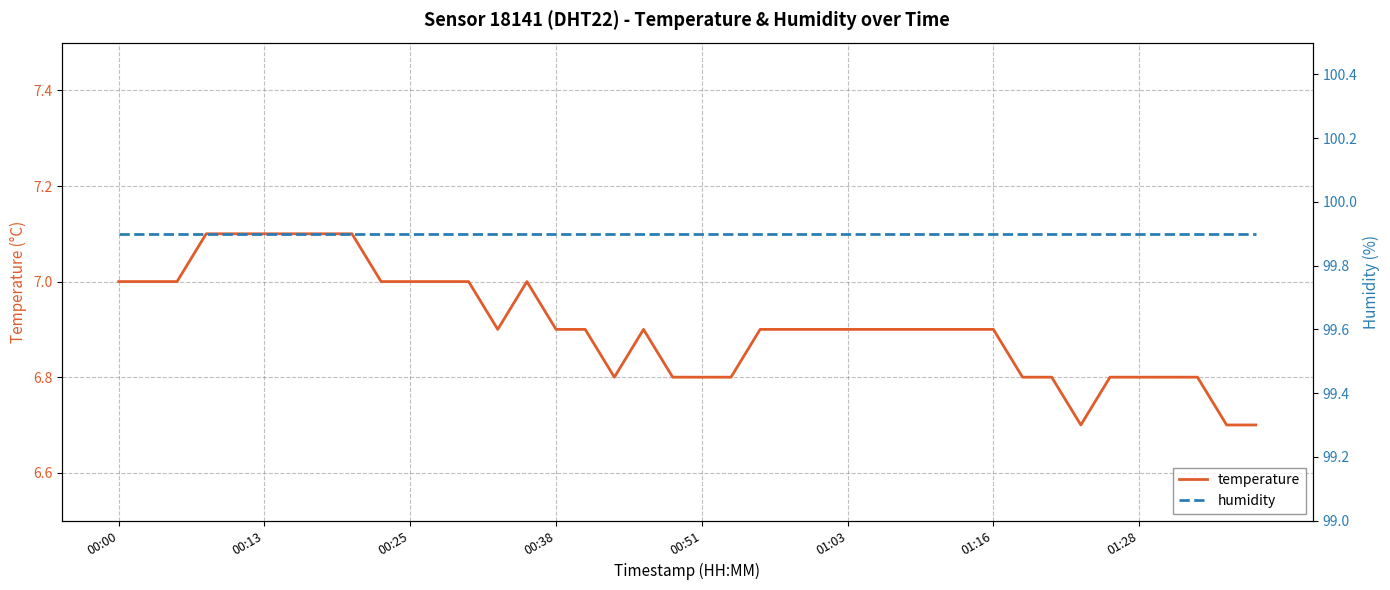

True or false: humidity has more than 1 points higher than both neighbors.

False